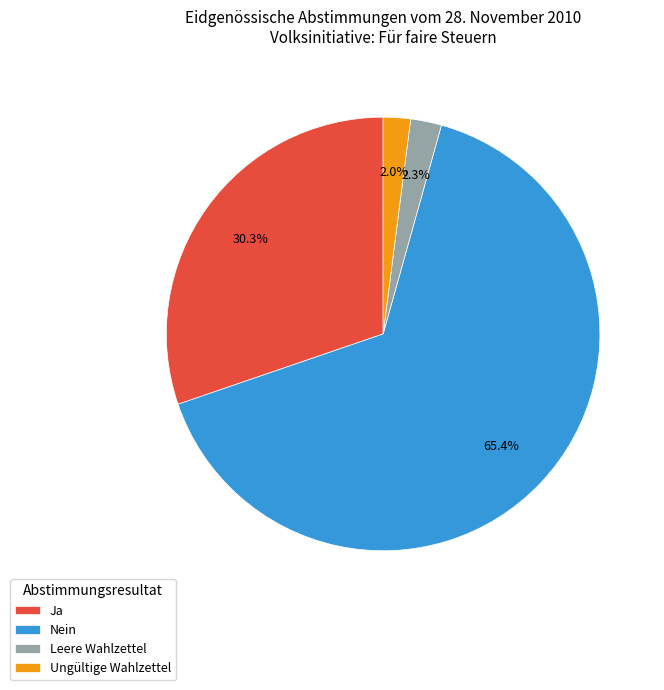

What percentage do Leere Wahlzettel and Ungültige Wahlzettel together represent?

4.3%